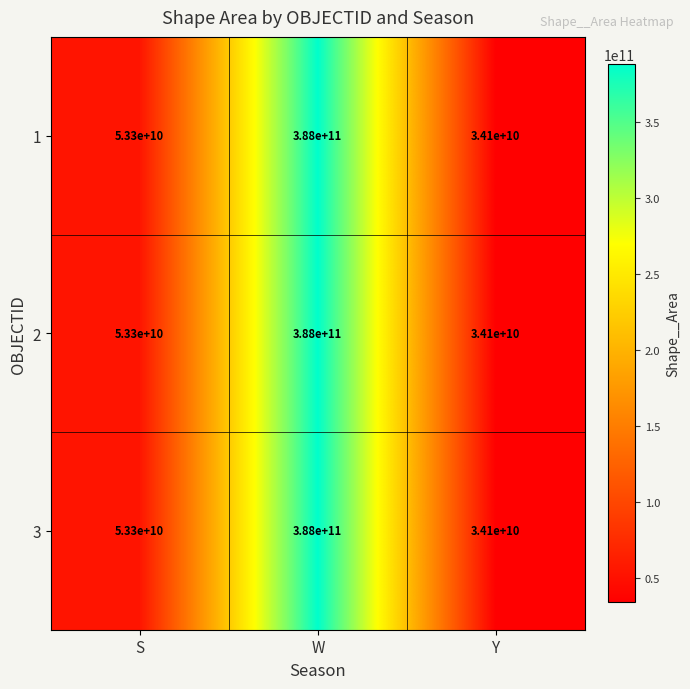

At how many categories does at least one series exceed 149220245580?

1